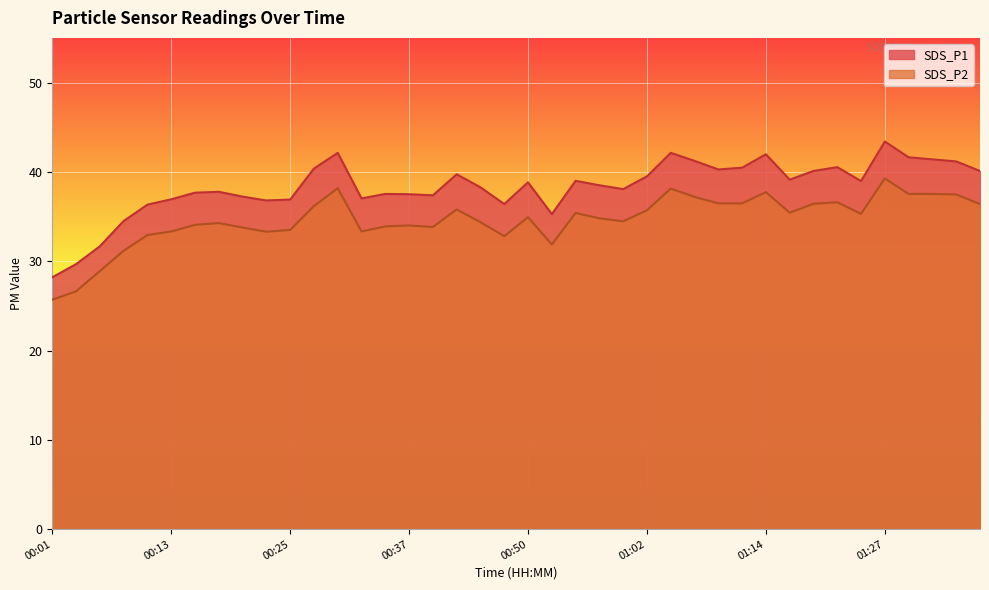

True or false: SDS_P2 has more than 1 interior local peaks.

True